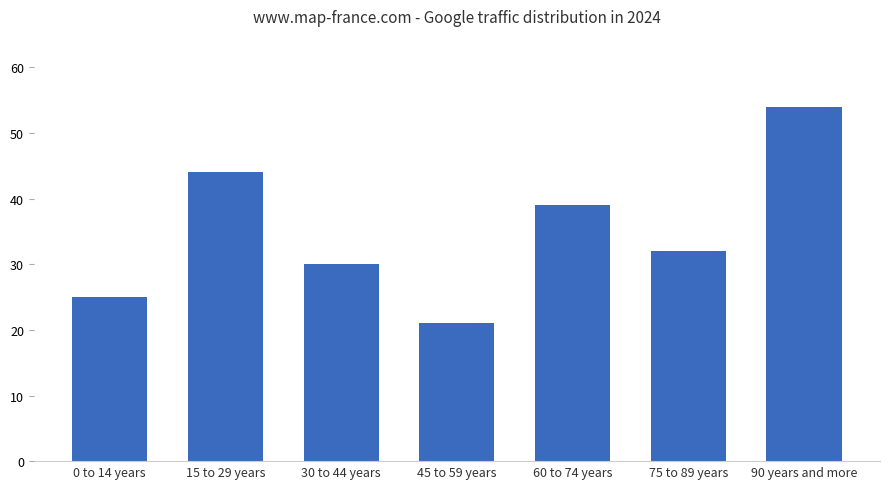

What position from the left is 30 to 44 years?

3